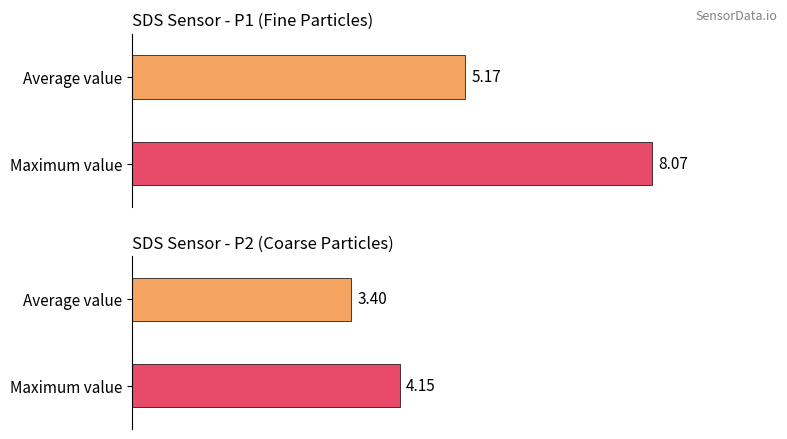

What is the average value of the Avg SDS_P2 series?

3.4